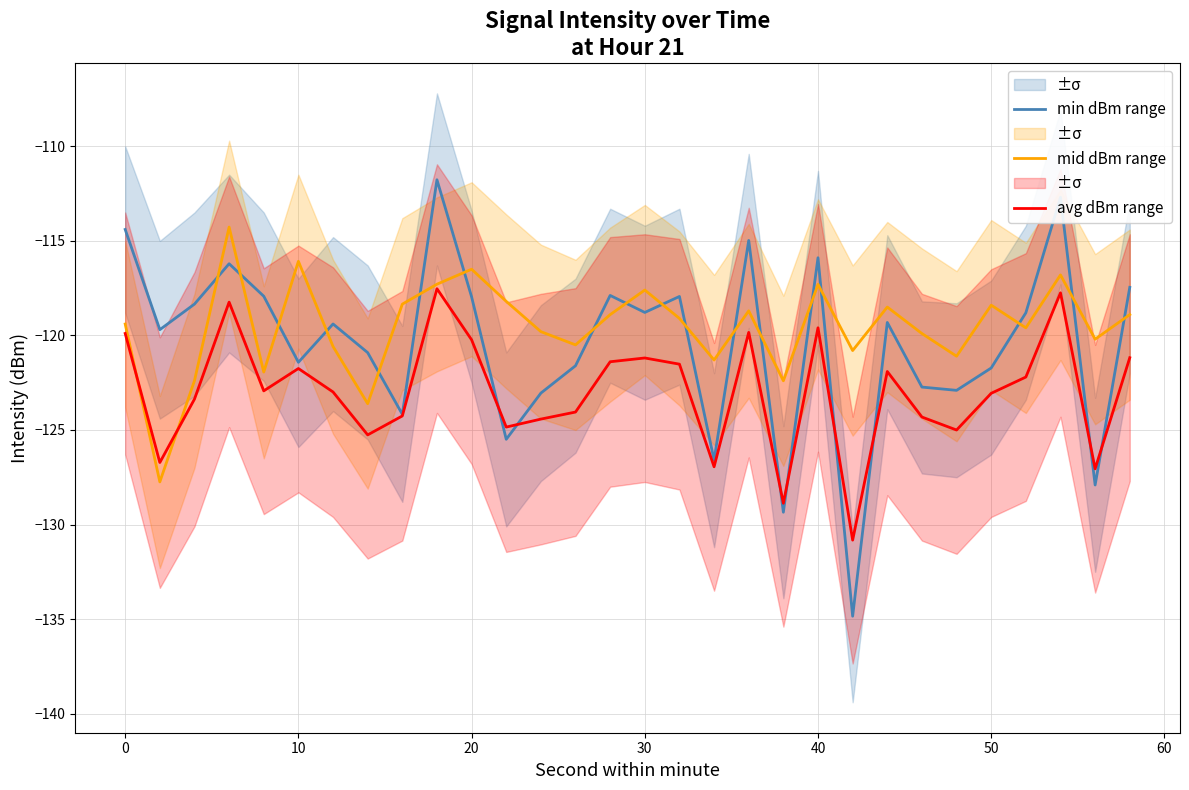

What is the value of the min dBm range point at the 15th from the left?

-117.9